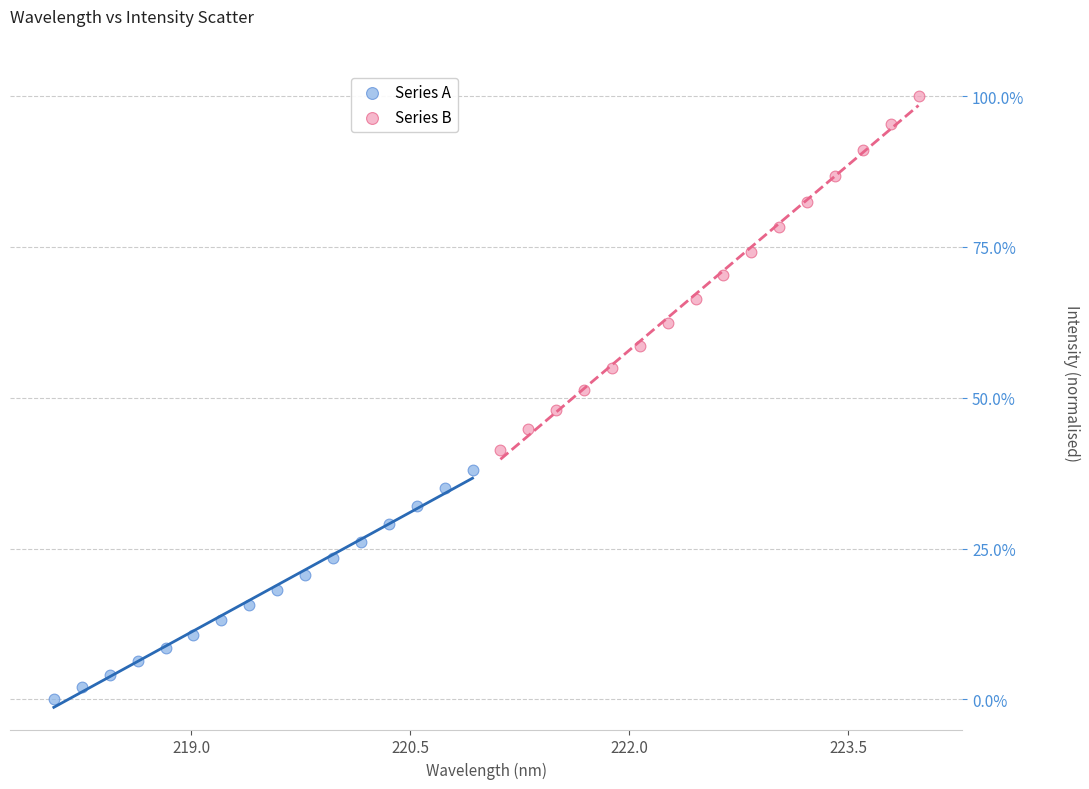

Which series reaches the maximum Y coordinate?

Series B